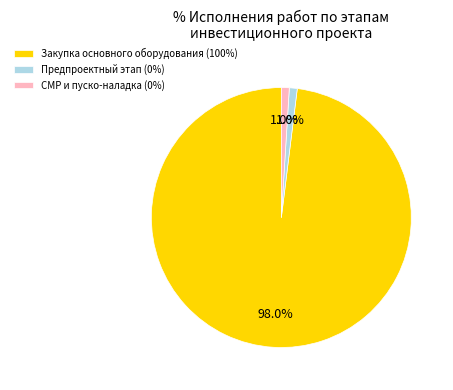

What percentage is NOT represented by Предпроектный этап (0%)?

99.0%